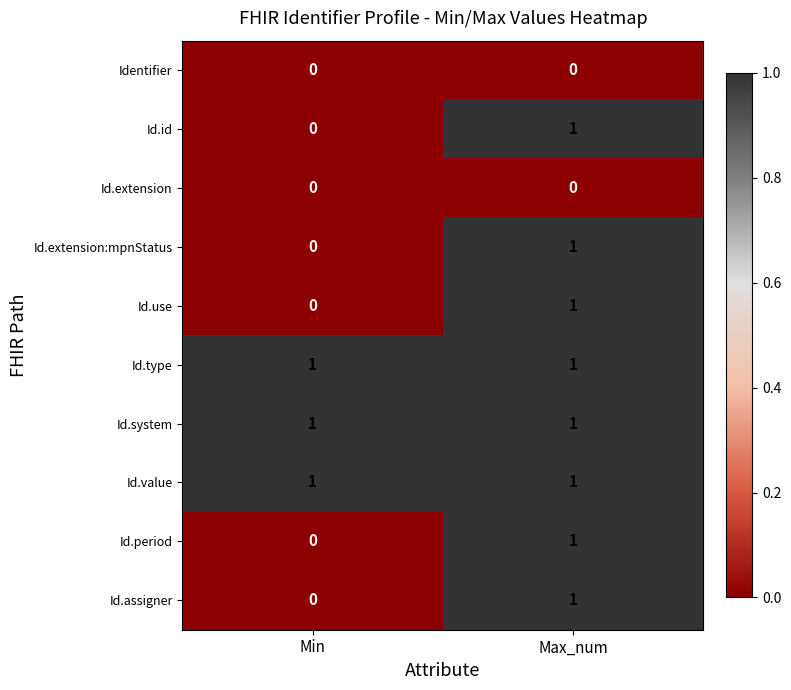

True or false: Id.type has a value of 1 at Min.

True